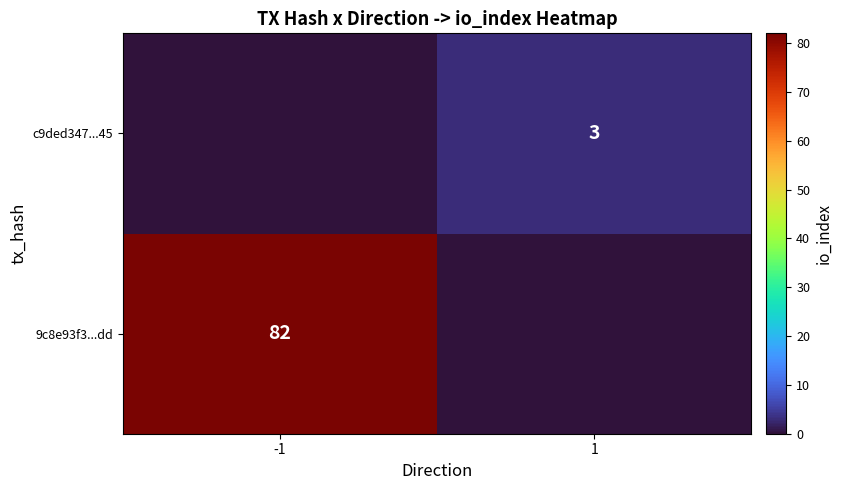

The value of 9c8e93f3...dd at -1 is 126. True or false?

False